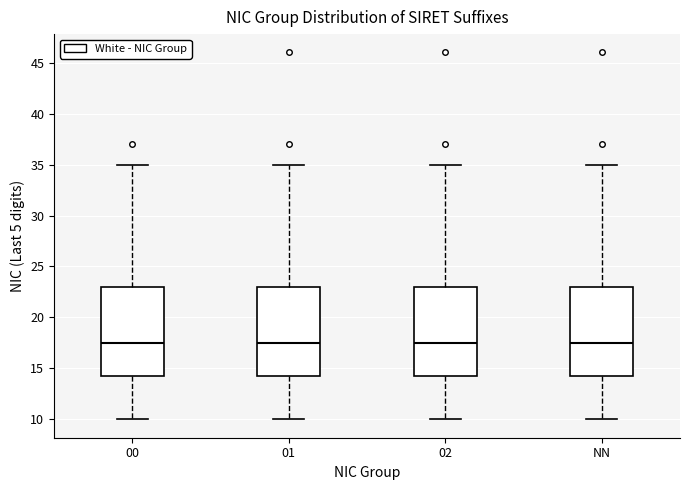

Reading left to right, transcribe this box plot: for each box, give where its median line is, the range the box spans, and where its two whiskers end, as read against the y-axis. The values are not printed on the chart, so give them approximately, as read against the axis.

00: median 17.5, box 14.5 to 23.0, whiskers 10.0 to 35.0
01: median 17.5, box 14.5 to 23.0, whiskers 10.0 to 35.0
02: median 17.5, box 14.5 to 23.0, whiskers 10.0 to 35.0
NN: median 17.5, box 14.5 to 23.0, whiskers 10.0 to 35.0